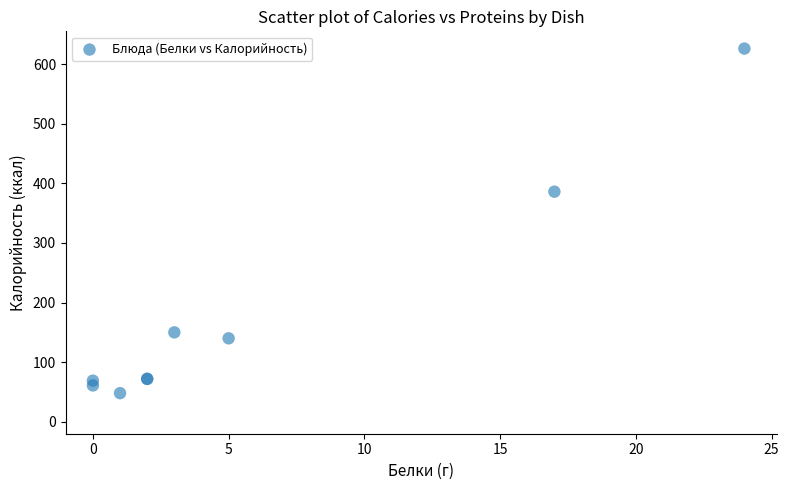

What Y value in the scatter plot is closest to 337?

386